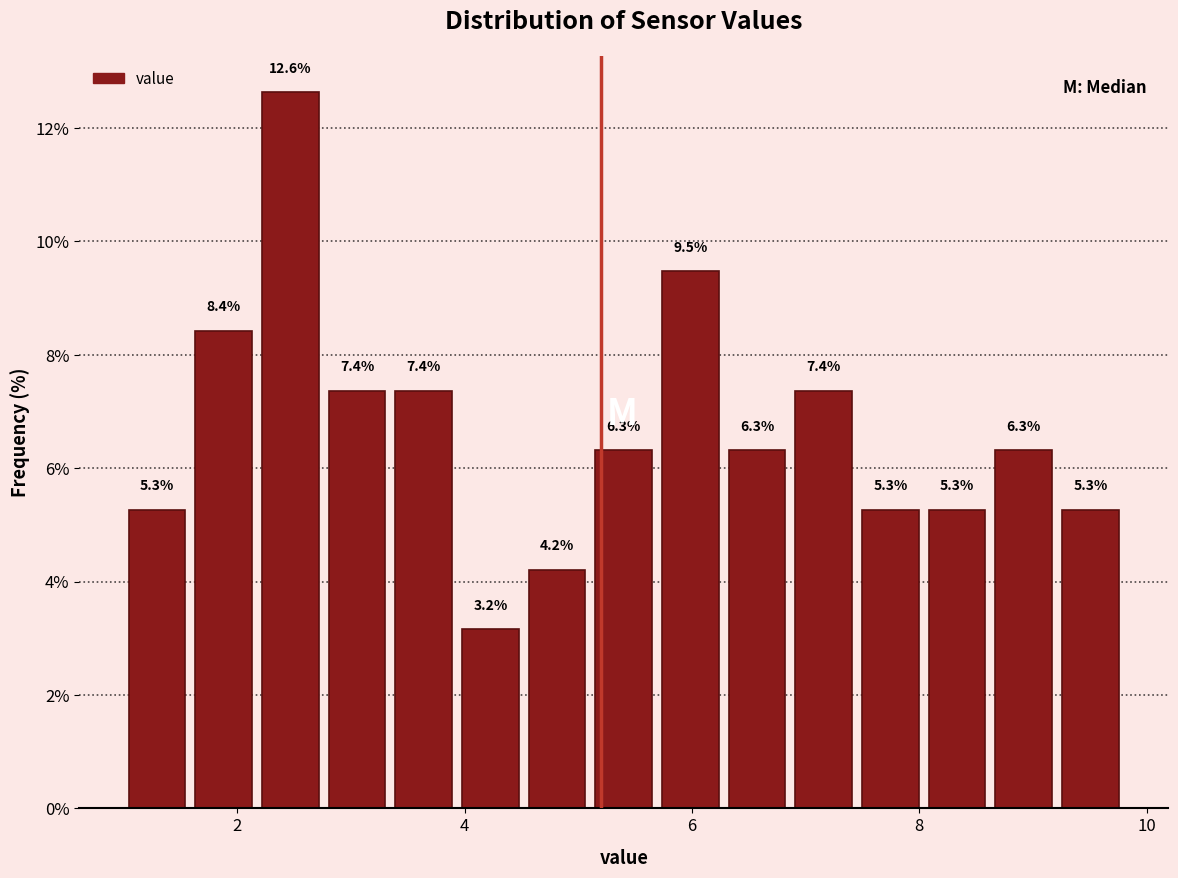

Around what value on the x-axis is the tallest bar? Give the approximate position of its centre, as read against the axis.

2.4